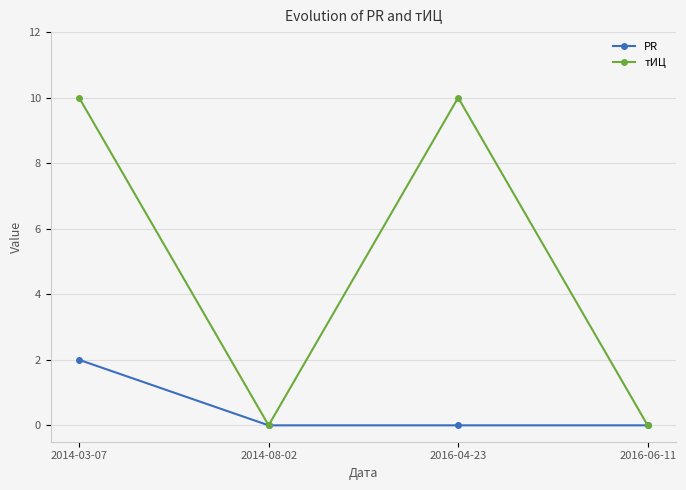

At which category is the sum across all series the highest?

2014-03-07